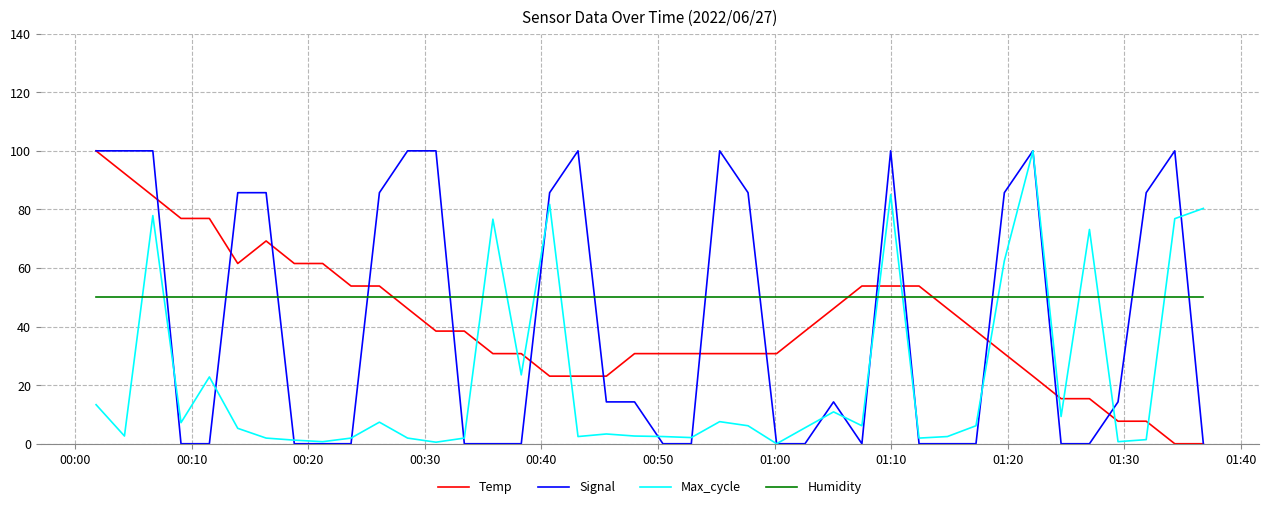

After their last crossing, which series has the higher values: Humidity or Signal?

Humidity